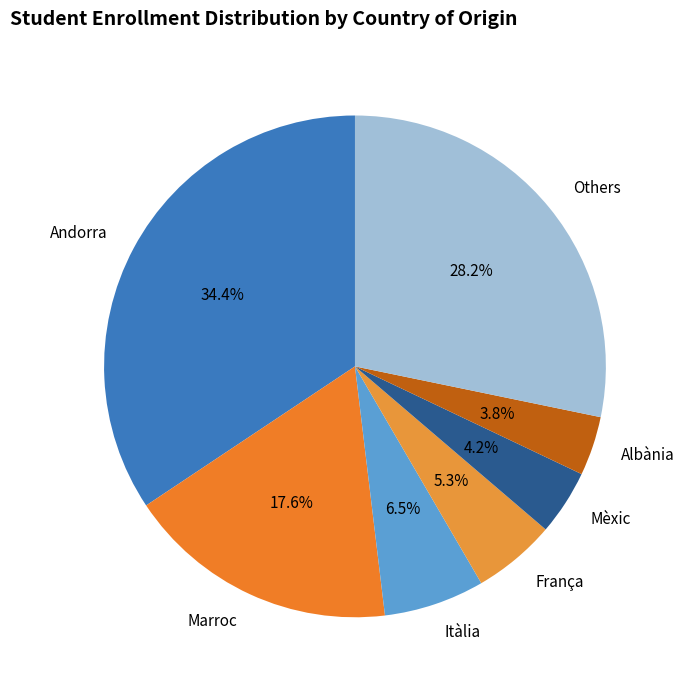

Which has a higher value, Itàlia or Andorra?

Andorra